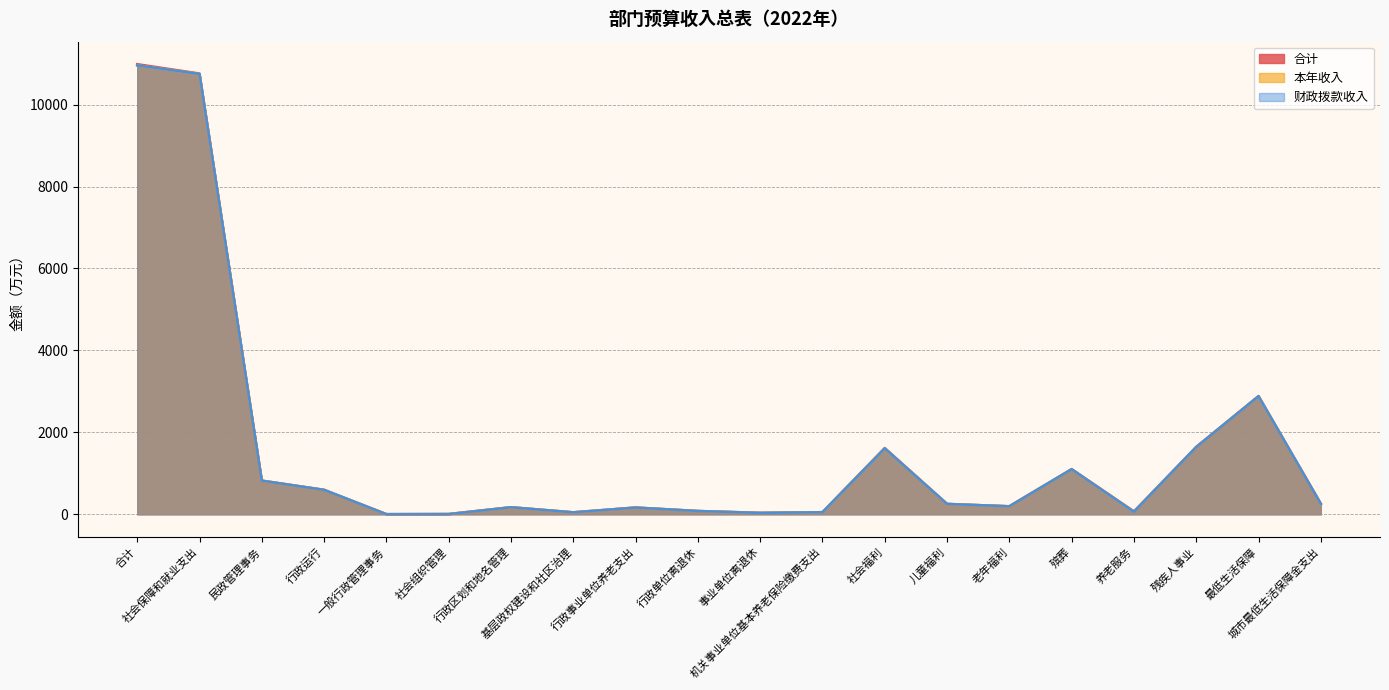

What is the label of the 12th point from the left?

机关事业单位基本养老保险缴费支出